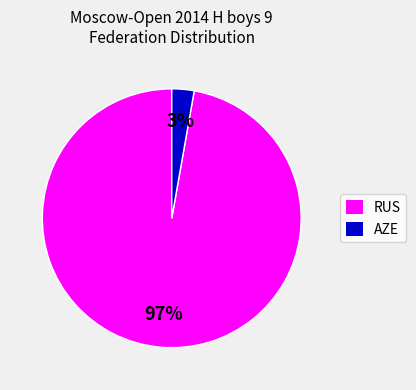

To the nearest percent, what is the difference between the largest and smallest slice percentages?

94%